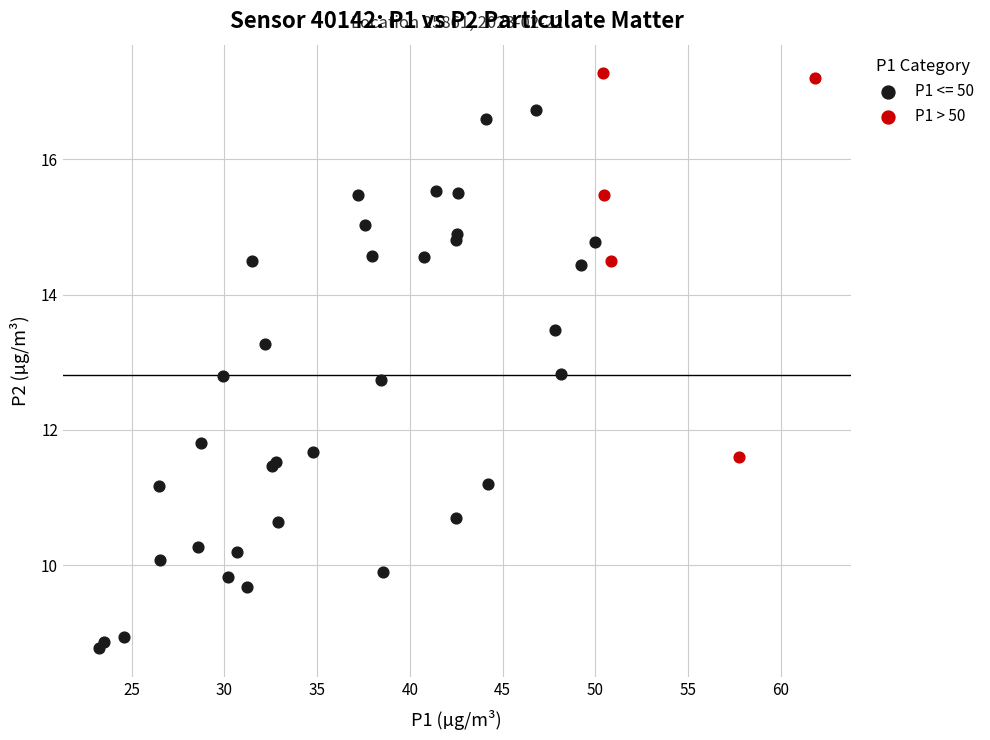

Which series has the largest Y range (max minus min)?

P1 <= 50